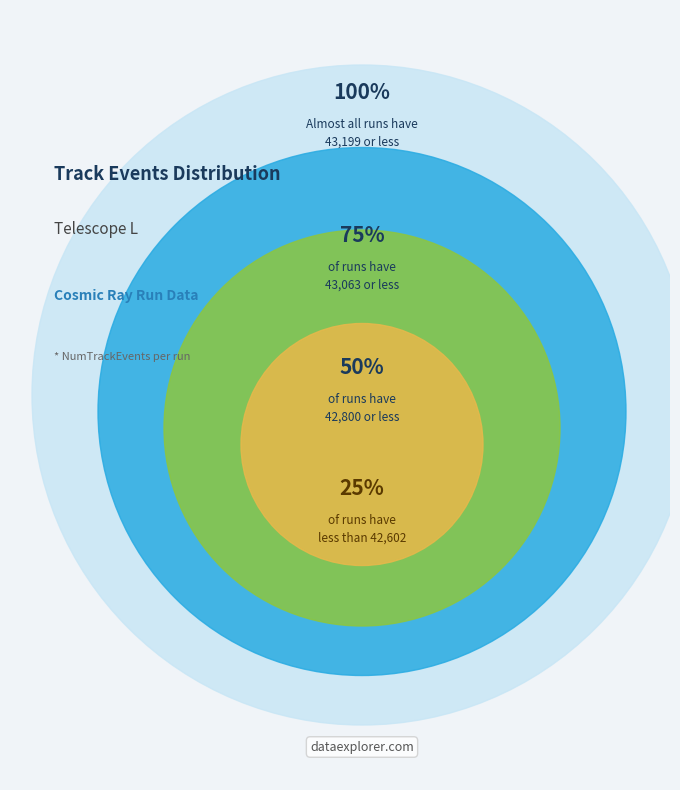

Is 17 the majority of the pie?

No